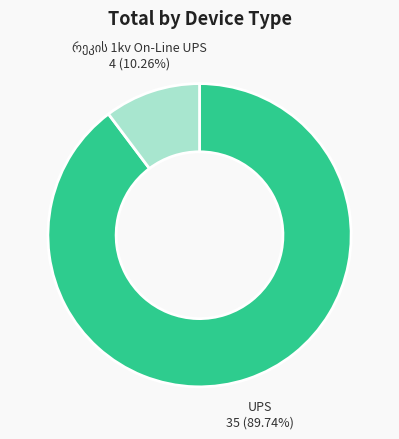

To the nearest percent, what is the difference between the largest and smallest slice percentages?

79%